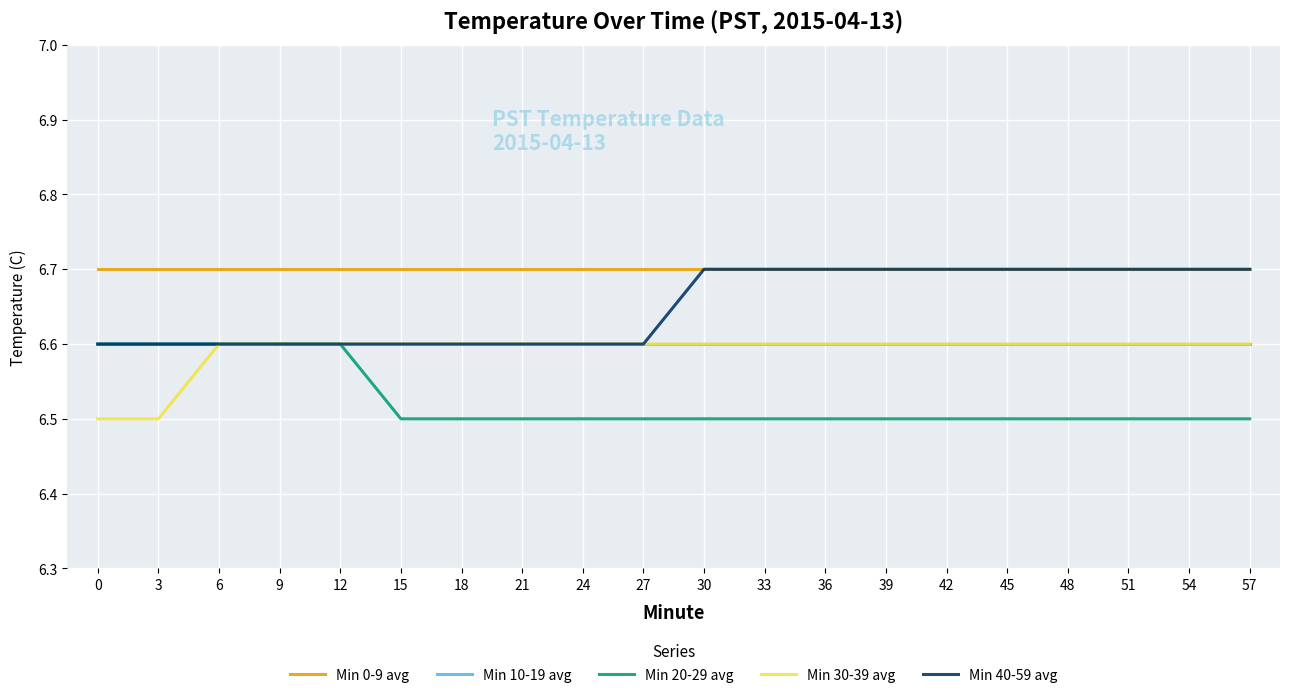

Reading right to left, transcribe all the data shown in this chart.

Min 0-9 avg: 57=6.7	54=6.7	51=6.7	48=6.7	45=6.7	42=6.7	39=6.7	36=6.7	33=6.7	30=6.7	27=6.7	24=6.7	21=6.7	18=6.7	15=6.7	12=6.7	9=6.7	6=6.7	3=6.7	0=6.7
Min 10-19 avg: 57=6.6	54=6.6	51=6.6	48=6.6	45=6.6	42=6.6	39=6.6	36=6.6	33=6.6	30=6.6	27=6.6	24=6.6	21=6.6	18=6.6	15=6.6	12=6.6	9=6.6	6=6.6	3=6.6	0=6.6
Min 20-29 avg: 57=6.5	54=6.5	51=6.5	48=6.5	45=6.5	42=6.5	39=6.5	36=6.5	33=6.5	30=6.5	27=6.5	24=6.5	21=6.5	18=6.5	15=6.5	12=6.6	9=6.6	6=6.6	3=6.6	0=6.6
Min 30-39 avg: 57=6.6	54=6.6	51=6.6	48=6.6	45=6.6	42=6.6	39=6.6	36=6.6	33=6.6	30=6.6	27=6.6	24=6.6	21=6.6	18=6.6	15=6.6	12=6.6	9=6.6	6=6.6	3=6.5	0=6.5
Min 40-59 avg: 57=6.7	54=6.7	51=6.7	48=6.7	45=6.7	42=6.7	39=6.7	36=6.7	33=6.7	30=6.7	27=6.6	24=6.6	21=6.6	18=6.6	15=6.6	12=6.6	9=6.6	6=6.6	3=6.6	0=6.6